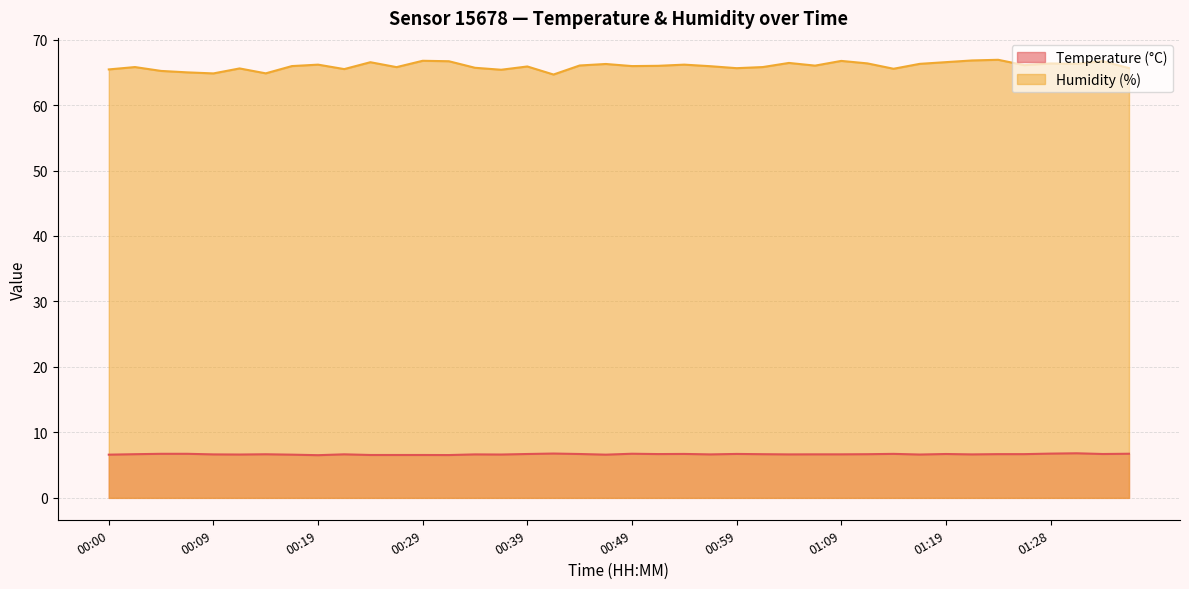

Reading left to right, transcribe all the data shown in this chart.

Temperature (°C): 6.6	6.7	6.7	6.7	6.6	6.6	6.7	6.6	6.5	6.7	6.5	6.5	6.5	6.5	6.6	6.6	6.7	6.8	6.7	6.6	6.7	6.7	6.7	6.6	6.7	6.7	6.6	6.7	6.7	6.7	6.7	6.6	6.7	6.6	6.7	6.7	6.8	6.8	6.7	6.7
Humidity (%): 65.4	65.8	65.2	65.0	64.8	65.6	64.8	66.0	66.2	65.5	66.5	65.8	66.8	66.7	65.7	65.4	65.9	64.7	66.0	66.3	66.0	66.0	66.2	65.9	65.6	65.8	66.4	66.0	66.7	66.4	65.5	66.3	66.5	66.8	66.9	66.1	66.3	66.3	66.7	65.6